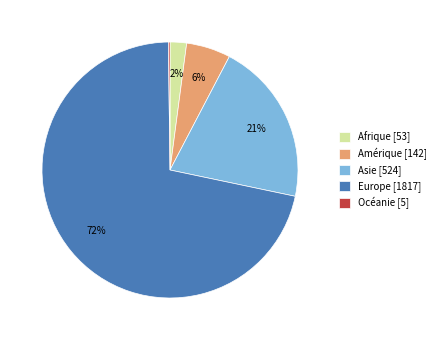

True or false: Europe accounts for 72% of the total.

True